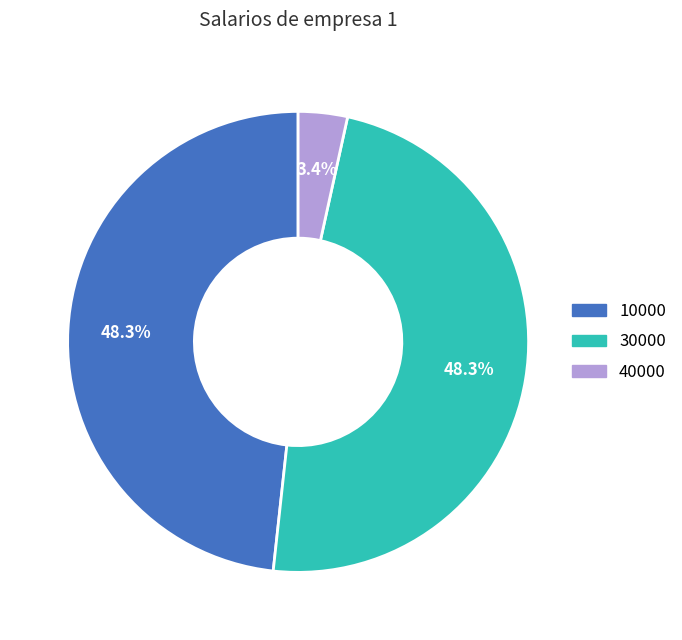

Count the number of slices in the pie.

3